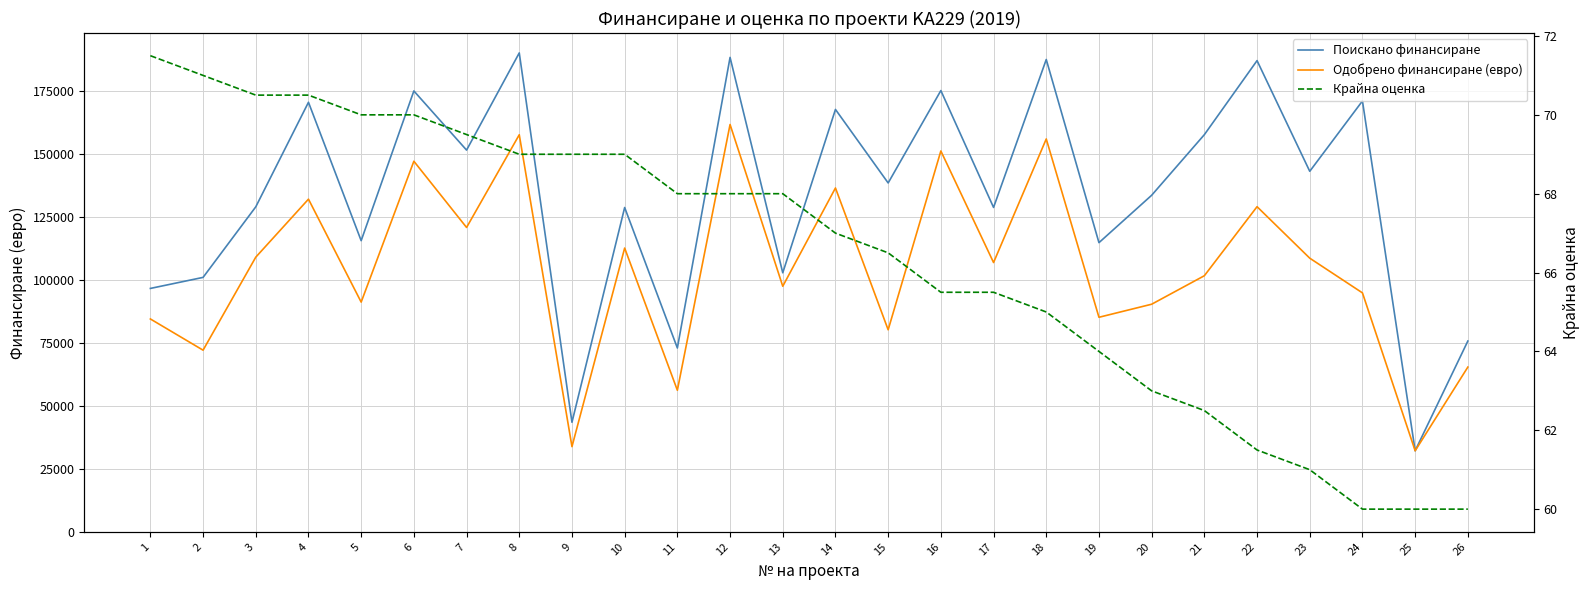

How many values in the Поискано финансиране series exceed 138350?

12